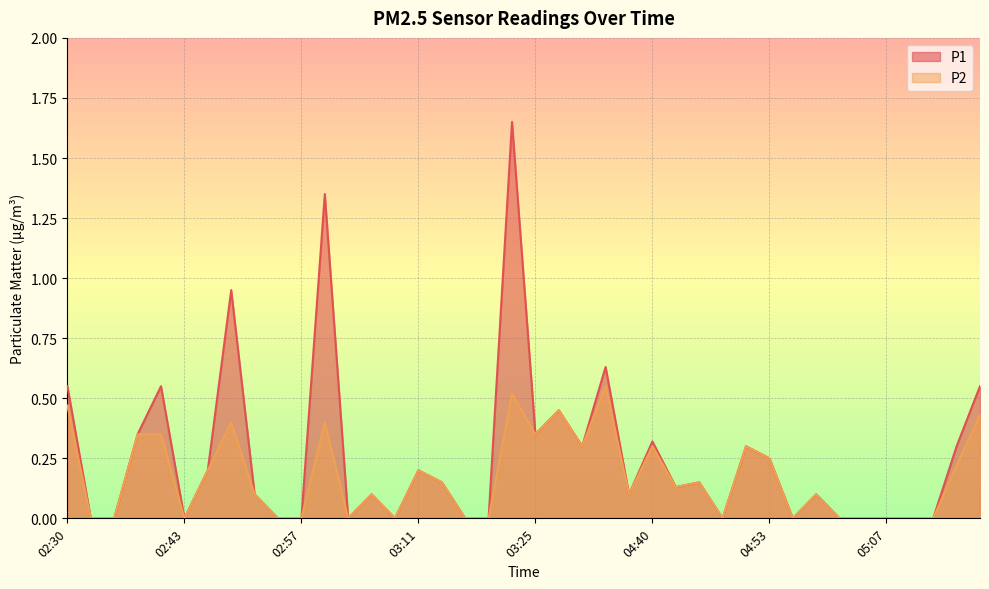

Does the chart display data point markers on the line(s)?

No